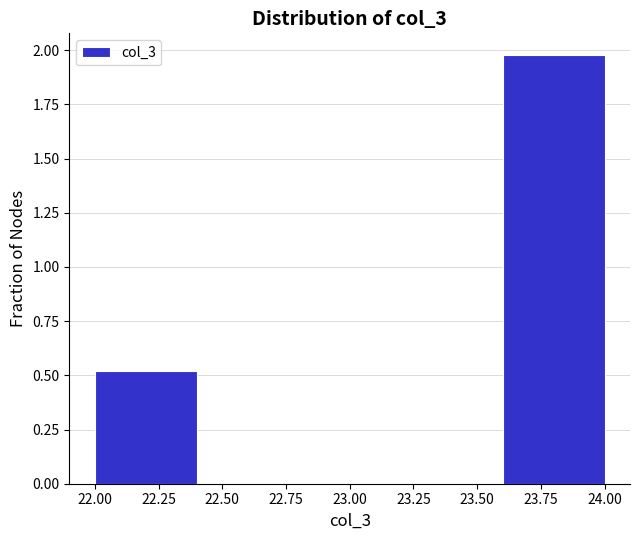

Reading left to right, transcribe this chart: for each bar, give the range it covers on the x-axis and its height. The values are not printed on the chart, so give them approximately, as read against the axis.

22.0 to 22.4: 0.5
22.4 to 22.8: 0
22.8 to 23.2: 0
23.2 to 23.6: 0
23.6 to 24.0: 2.0